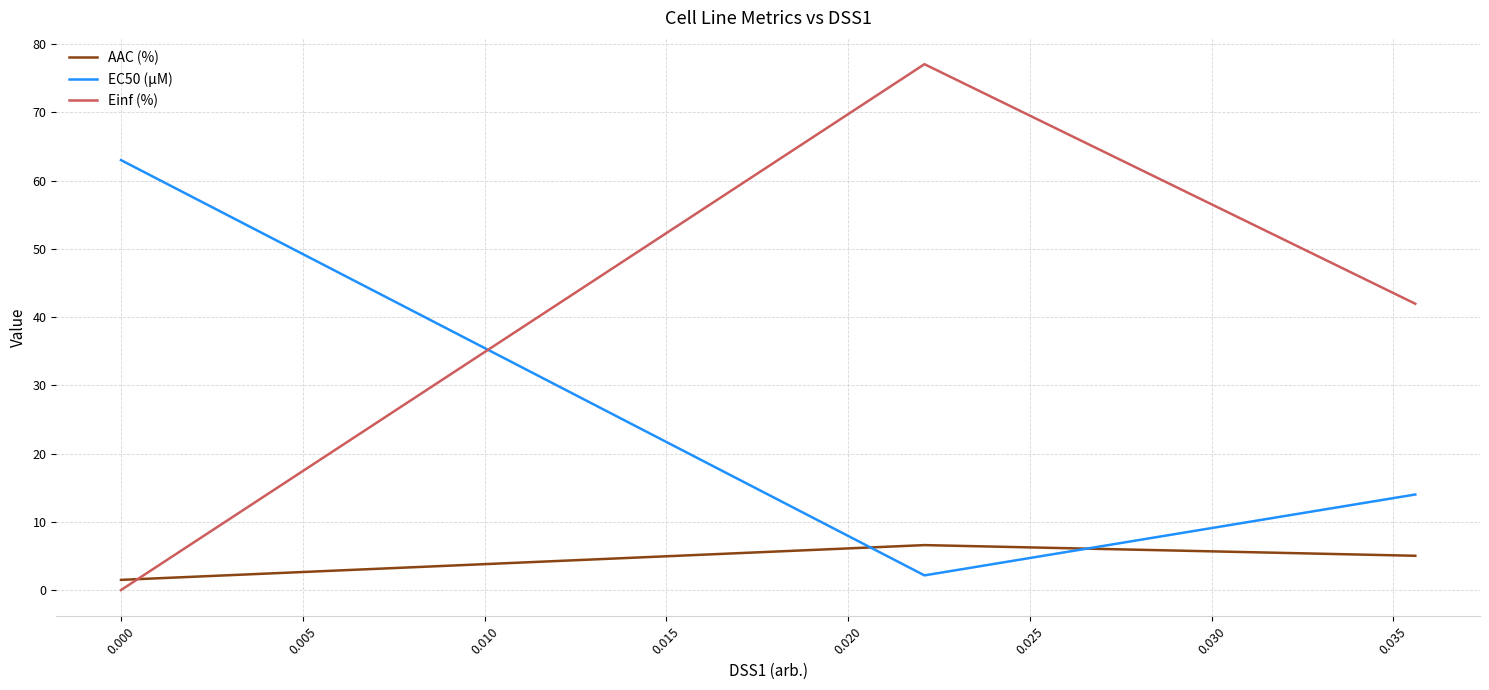

Is this an area chart (filled region under the line)?

No